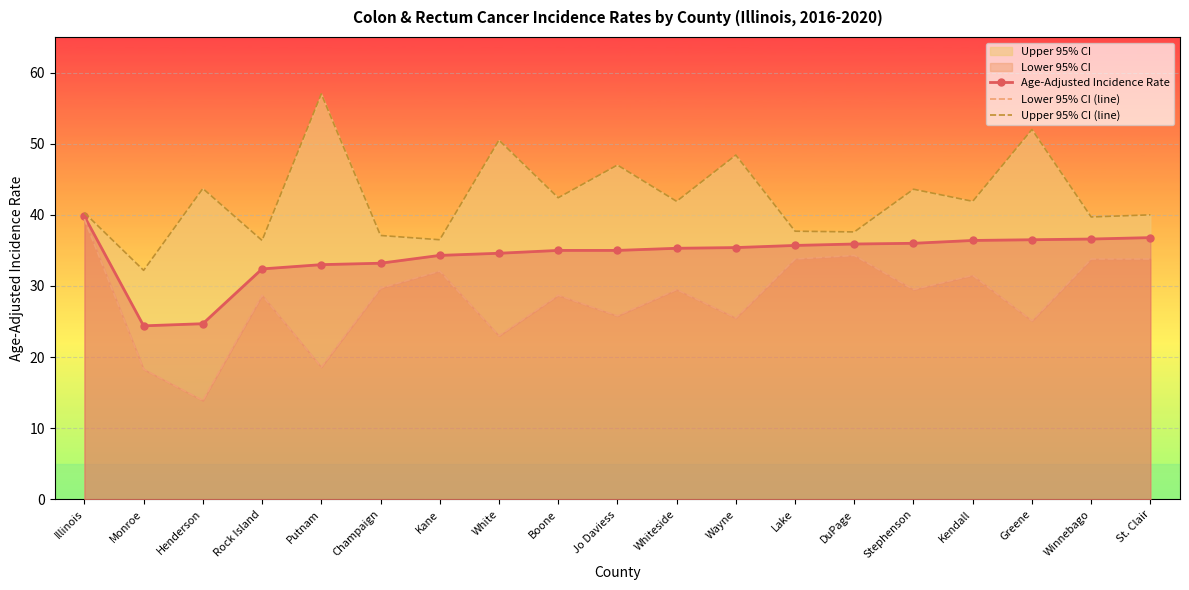

Reading left to right, what are all the values shown in this chart?

Age-Adjusted Incidence Rate: Illinois=39.8	Monroe=24.4	Henderson=24.7	Rock Island=32.4	Putnam=33.0	Champaign=33.2	Kane=34.3	White=34.6	Boone=35.0	Jo Daviess=35.0	Whiteside=35.3	Wayne=35.4	Lake=35.7	DuPage=35.9	Stephenson=36.0	Kendall=36.4	Greene=36.5	Winnebago=36.6	St. Clair=36.8
Lower 95% CI (line): Illinois=39.4	Monroe=18.3	Henderson=13.9	Rock Island=28.7	Putnam=18.6	Champaign=29.7	Kane=32.1	White=23.0	Boone=28.7	Jo Daviess=25.8	Whiteside=29.5	Wayne=25.5	Lake=33.8	DuPage=34.3	Stephenson=29.5	Kendall=31.5	Greene=25.1	Winnebago=33.8	St. Clair=33.8
Upper 95% CI (line): Illinois=40.3	Monroe=32.2	Henderson=43.7	Rock Island=36.4	Putnam=57.0	Champaign=37.1	Kane=36.5	White=50.5	Boone=42.4	Jo Daviess=47.0	Whiteside=41.9	Wayne=48.4	Lake=37.7	DuPage=37.6	Stephenson=43.6	Kendall=41.9	Greene=52.0	Winnebago=39.7	St. Clair=40.0